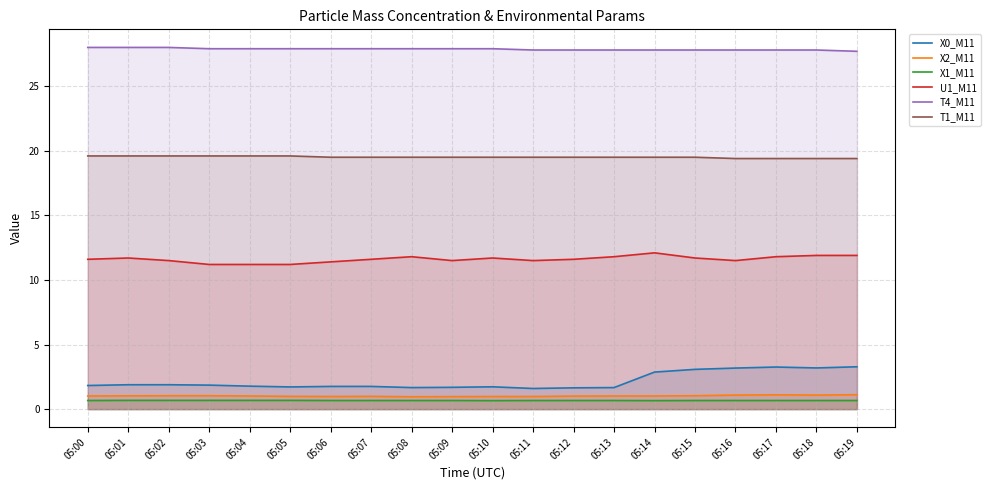

Which category has the lowest value across all series?

05:10